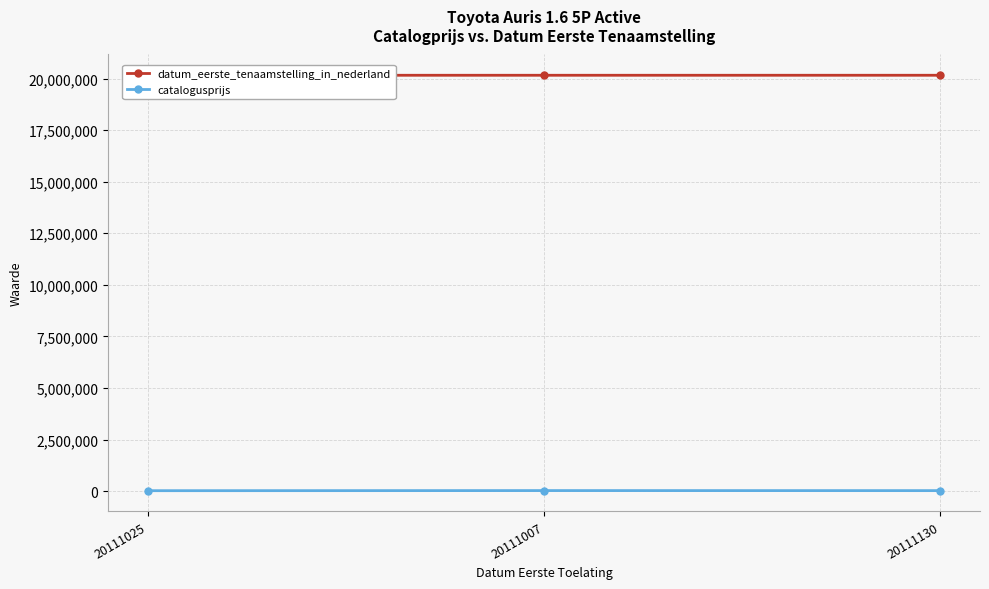

The datum_eerste_tenaamstelling_in_nederland series shows 20160916 at 20111130. True or false?

True